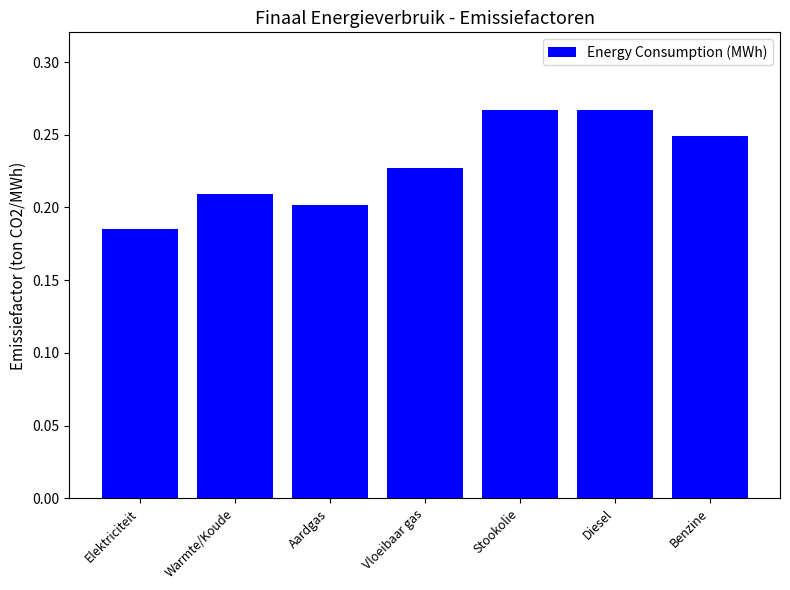

What is the difference between the maximum and minimum values?

0.1